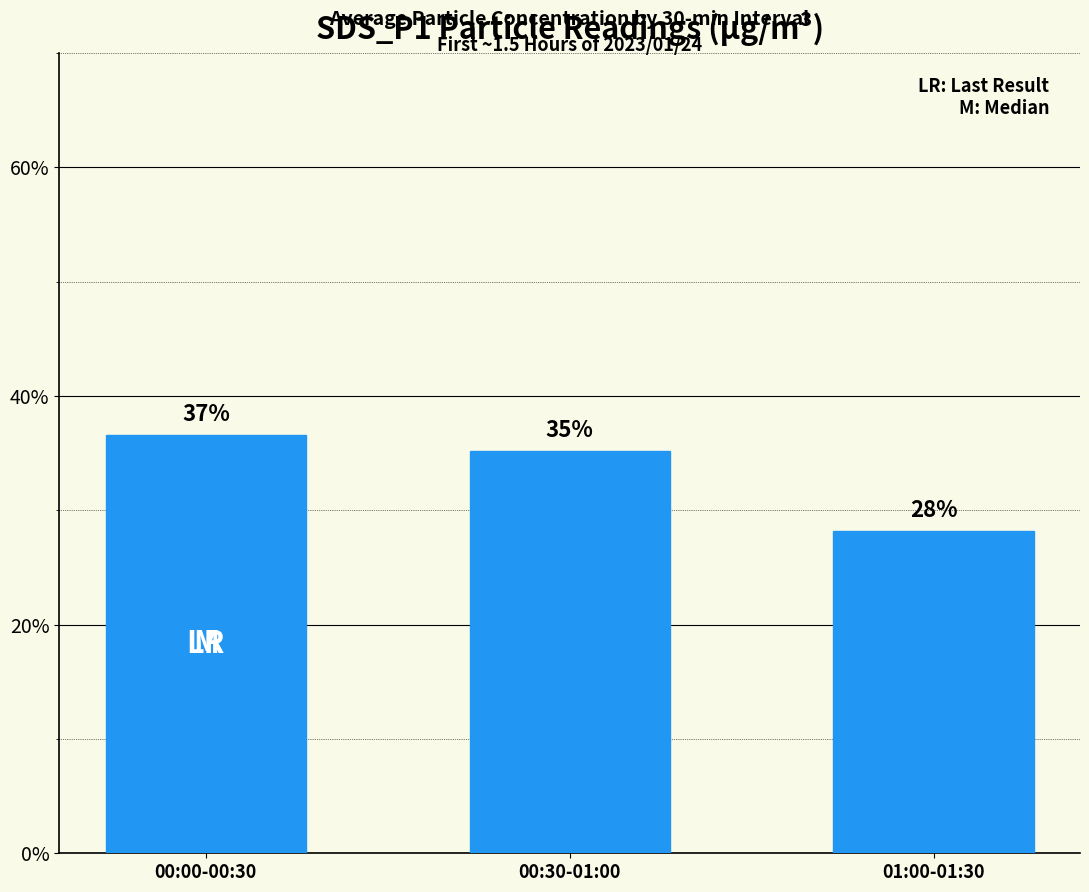

Are the bars horizontal?

No